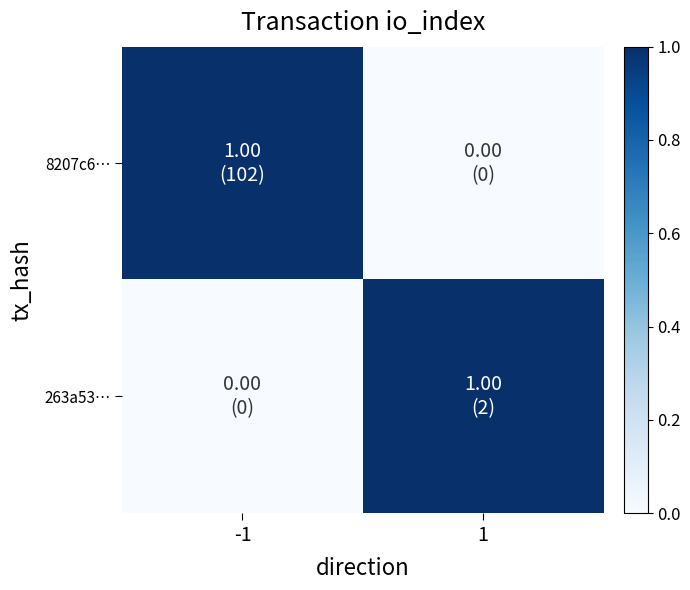

List the series in order of their peak value, lowest first.

8207c6…, 263a53…